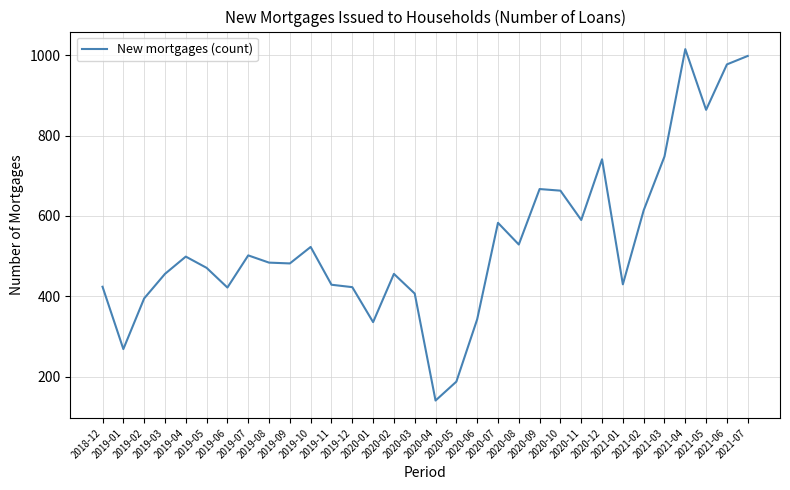

What is the greatest value displayed?

1015